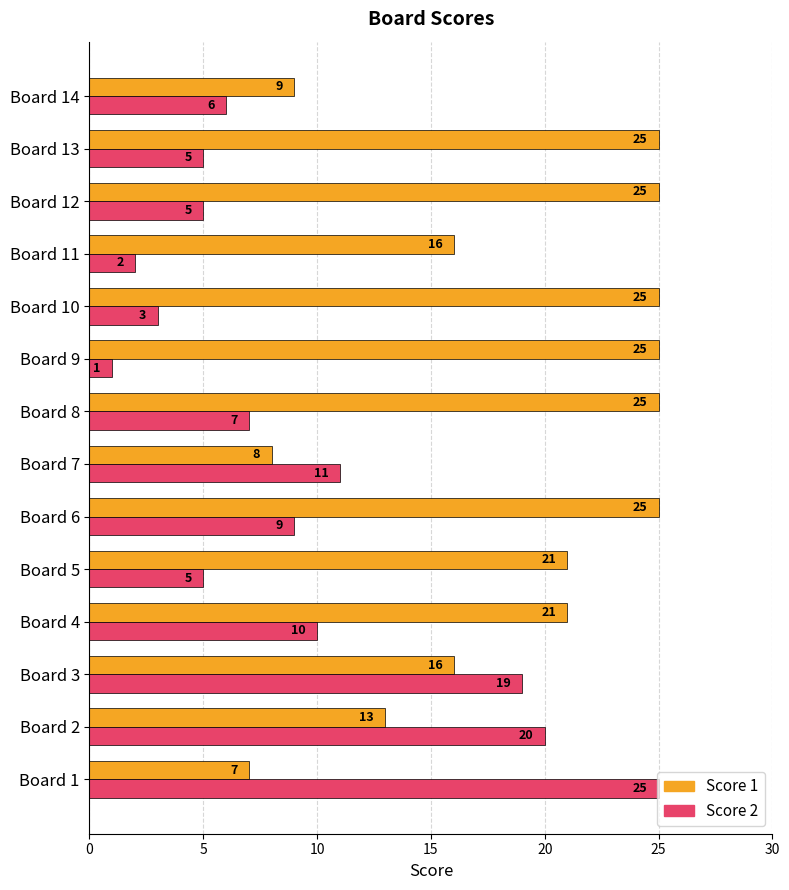

At which category is the sum across all series the highest?

Board 3